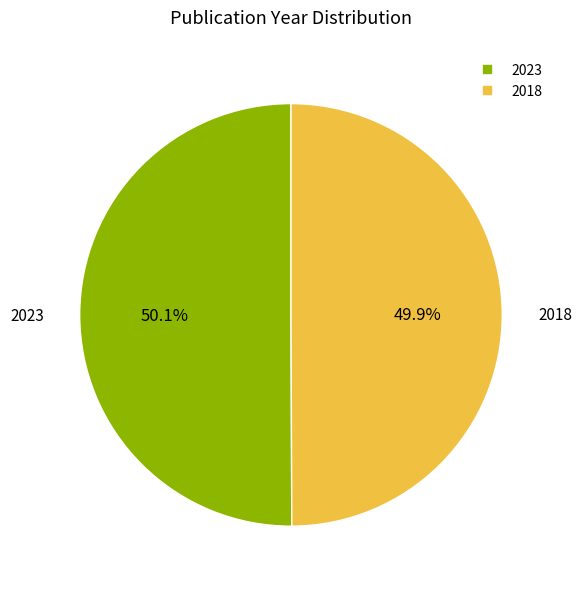

Approximately how many times larger is the value at 2023 compared to 2018?

1.0